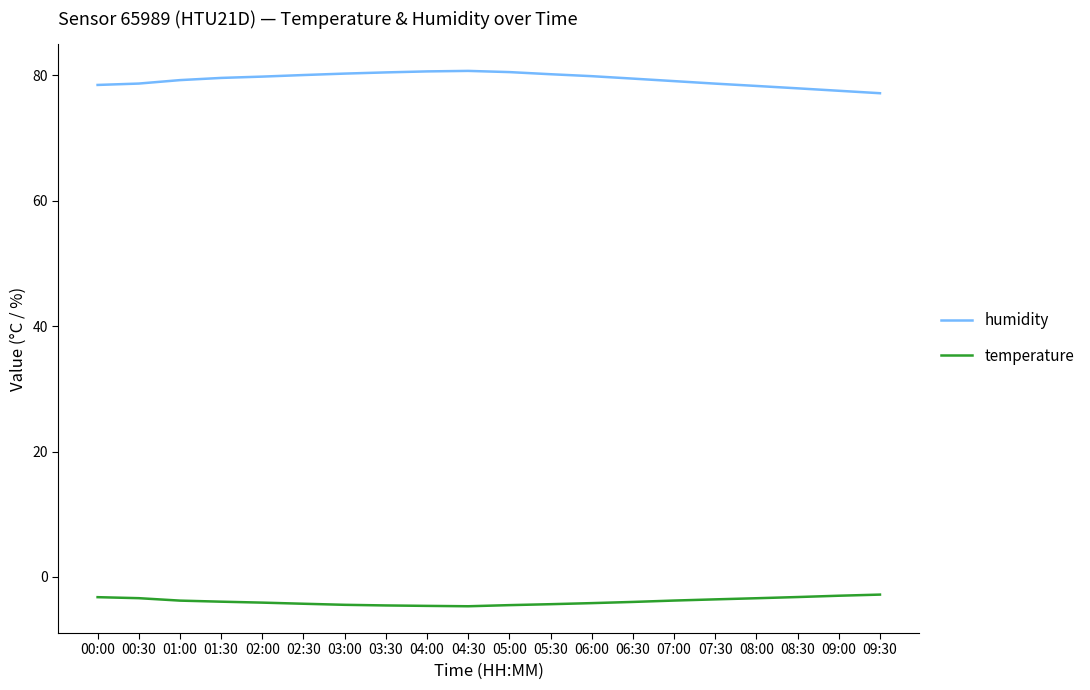

Rank the series by their maximum value, from highest to lowest.

humidity, temperature